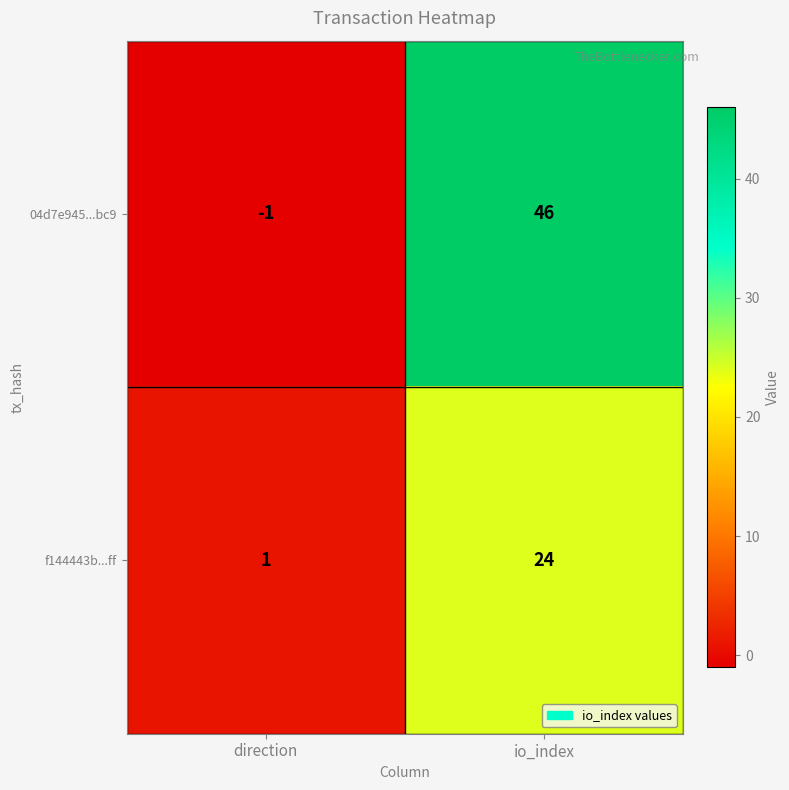

List the series in order of their peak value, highest first.

04d7e945...bc9, f144443b...ff